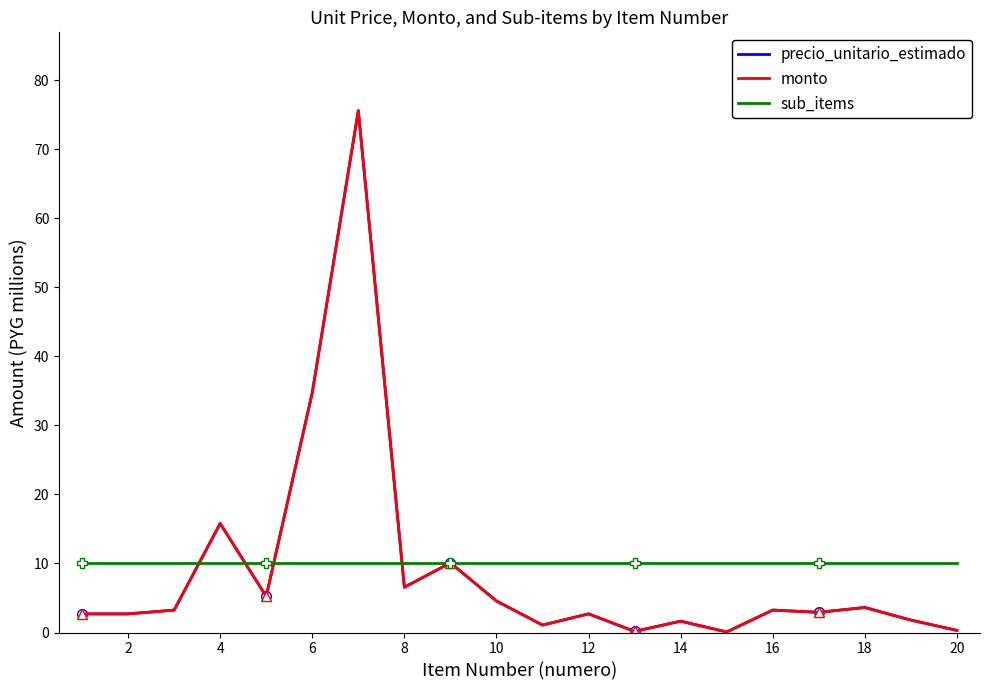

How many data points does each series have?

20